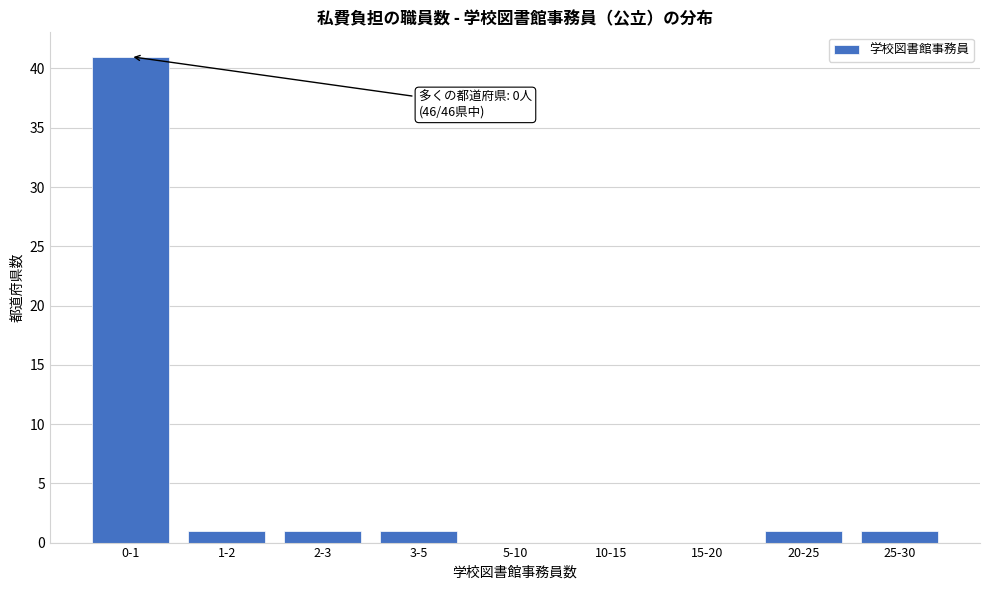

Reading left to right, extract all data points from this chart.

0-1=41	1-2=1	2-3=1	3-5=1	5-10=0	10-15=0	15-20=0	20-25=1	25-30=1